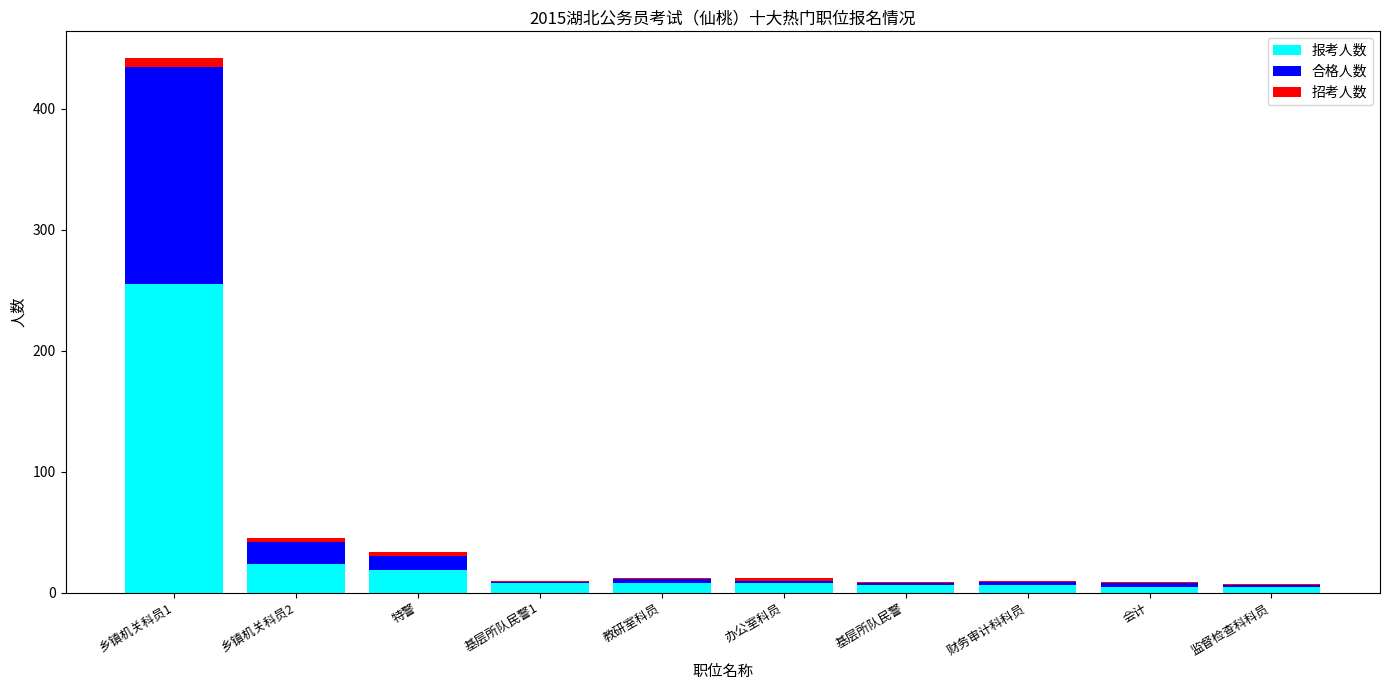

At which category is the sum across all series the highest?

乡镇机关科员1